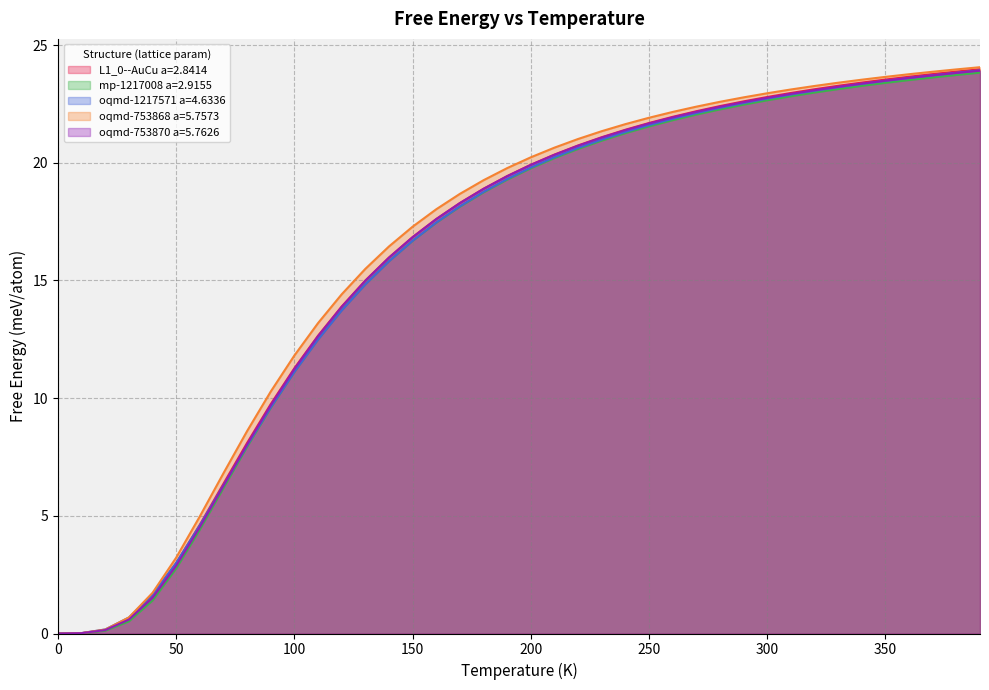

Reading left to right, list all the values displayed in this chart.

L1_0--AuCu a=2.8414: 0=0.0	10=0.0	20=0.1	30=0.6	40=1.6	50=3.0	60=4.6	70=6.4	80=8.1	90=9.7	100=11.3	110=12.7	120=13.9	130=15.0	140=16.0	150=16.8	160=17.6	170=18.3	180=18.9	190=19.4	200=19.9	210=20.4	220=20.7	230=21.1	240=21.4	250=21.7	260=22.0	270=22.2	280=22.4	290=22.6	300=22.8	310=23.0	320=23.1	330=23.3	340=23.4	350=23.5	360=23.7	370=23.8	380=23.9	390=24.0
mp-1217008 a=2.9155: 0=0.0	10=0.0	20=0.1	30=0.5	40=1.4	50=2.8	60=4.4	70=6.2	80=7.9	90=9.6	100=11.1	110=12.5	120=13.7	130=14.8	140=15.8	150=16.7	160=17.5	170=18.1	180=18.7	190=19.3	200=19.8	210=20.2	220=20.6	230=20.9	240=21.3	250=21.5	260=21.8	270=22.0	280=22.3	290=22.5	300=22.7	310=22.8	320=23.0	330=23.1	340=23.3	350=23.4	360=23.5	370=23.6	380=23.7	390=23.8
oqmd-1217571 a=4.6336: 0=0.0	10=0.0	20=0.2	30=0.7	40=1.6	50=3.0	60=4.6	70=6.3	80=8.0	90=9.6	100=11.1	110=12.5	120=13.7	130=14.8	140=15.8	150=16.7	160=17.5	170=18.2	180=18.8	190=19.3	200=19.8	210=20.2	220=20.6	230=21.0	240=21.3	250=21.6	260=21.9	270=22.1	280=22.3	290=22.5	300=22.7	310=22.9	320=23.1	330=23.2	340=23.4	350=23.5	360=23.6	370=23.7	380=23.8	390=23.9
oqmd-753868 a=5.7573: 0=0.0	10=0.0	20=0.2	30=0.7	40=1.7	50=3.2	60=5.0	70=6.8	80=8.6	90=10.3	100=11.8	110=13.2	120=14.4	130=15.5	140=16.4	150=17.3	160=18.0	170=18.7	180=19.3	190=19.8	200=20.2	210=20.6	220=21.0	230=21.3	240=21.6	250=21.9	260=22.2	270=22.4	280=22.6	290=22.8	300=23.0	310=23.1	320=23.3	330=23.4	340=23.5	350=23.7	360=23.8	370=23.9	380=24.0	390=24.1
oqmd-753870 a=5.7626: 0=0.0	10=0.0	20=0.1	30=0.6	40=1.5	50=2.9	60=4.5	70=6.3	80=8.0	90=9.7	100=11.2	110=12.6	120=13.9	130=15.0	140=16.0	150=16.8	160=17.6	170=18.3	180=18.9	190=19.4	200=19.9	210=20.3	220=20.7	230=21.1	240=21.4	250=21.7	260=21.9	270=22.2	280=22.4	290=22.6	300=22.8	310=22.9	320=23.1	330=23.2	340=23.4	350=23.5	360=23.6	370=23.7	380=23.8	390=23.9